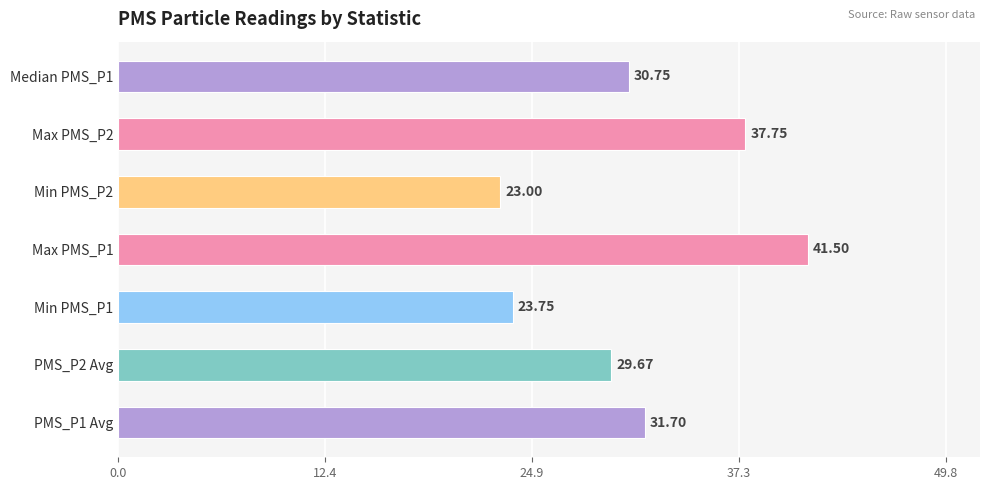

List the labels in order of value, largest first.

Max PMS_P1, Max PMS_P2, PMS_P1 Avg, Median PMS_P1, PMS_P2 Avg, Min PMS_P1, Min PMS_P2